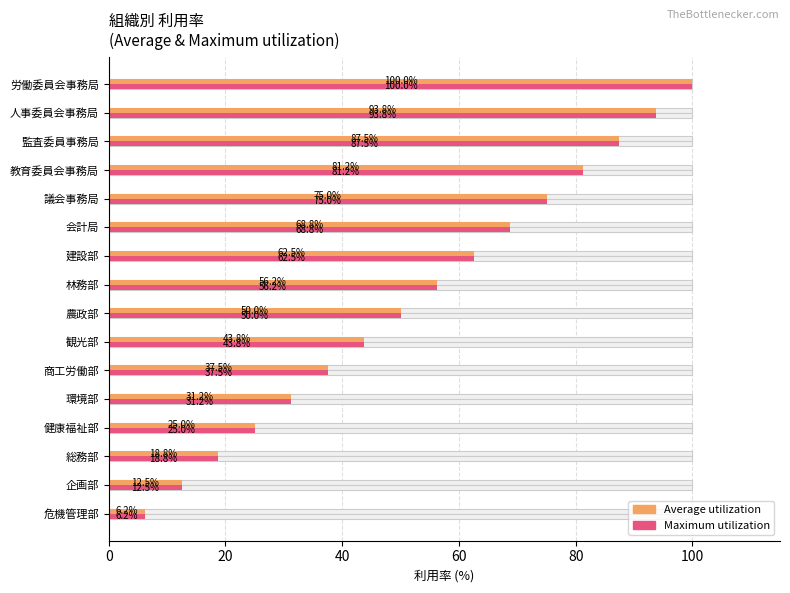

What is the sum of the Maximum utilization values at 議会事務局 and 農政部?

125.0